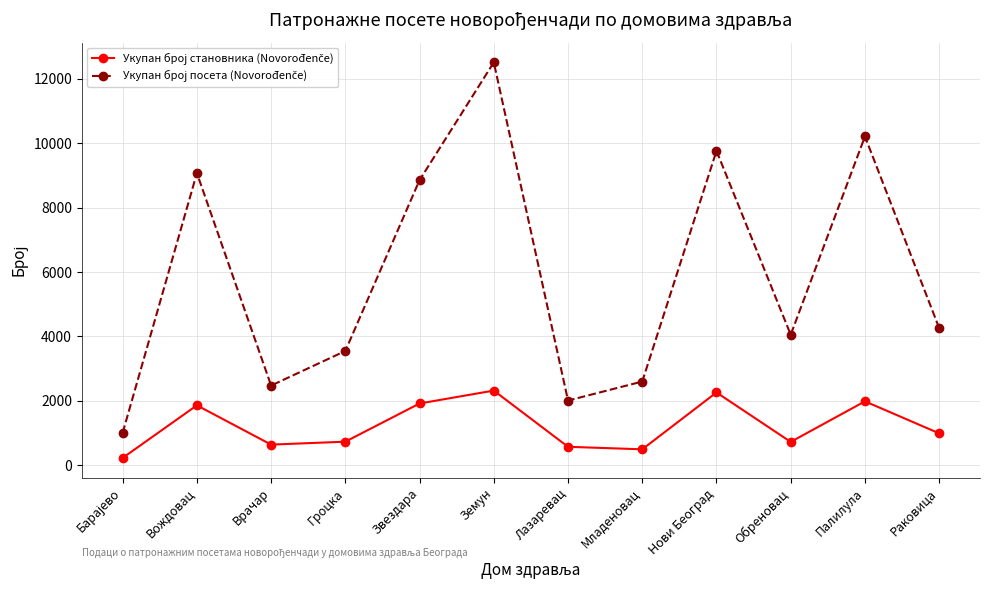

How many series are shown in this chart?

2